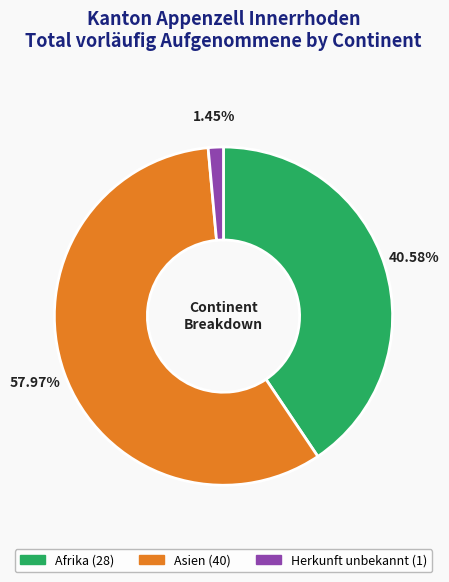

How many segments does this pie chart have?

3